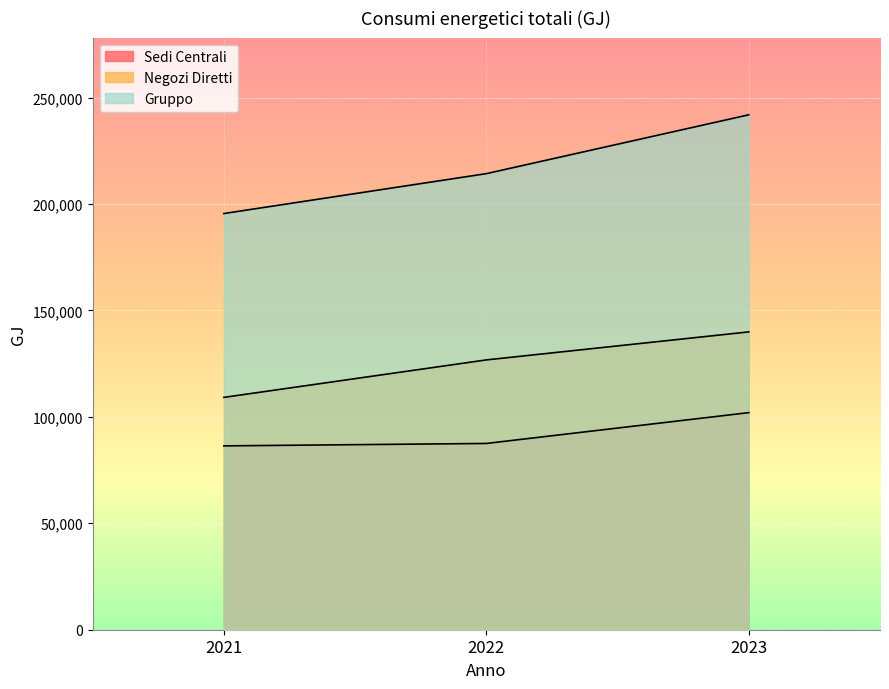

Does the chart display data point markers on the line(s)?

No